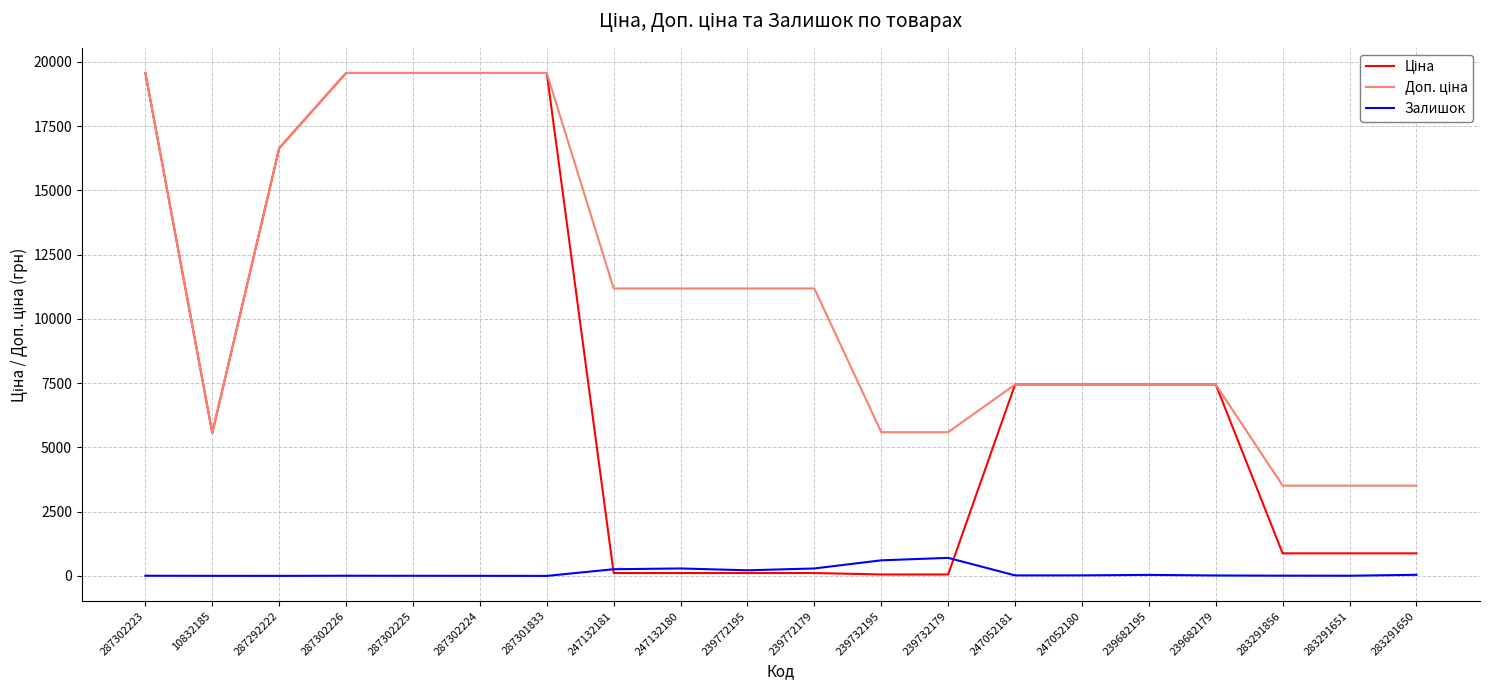

What is the maximum value shown in the chart?

19564.9